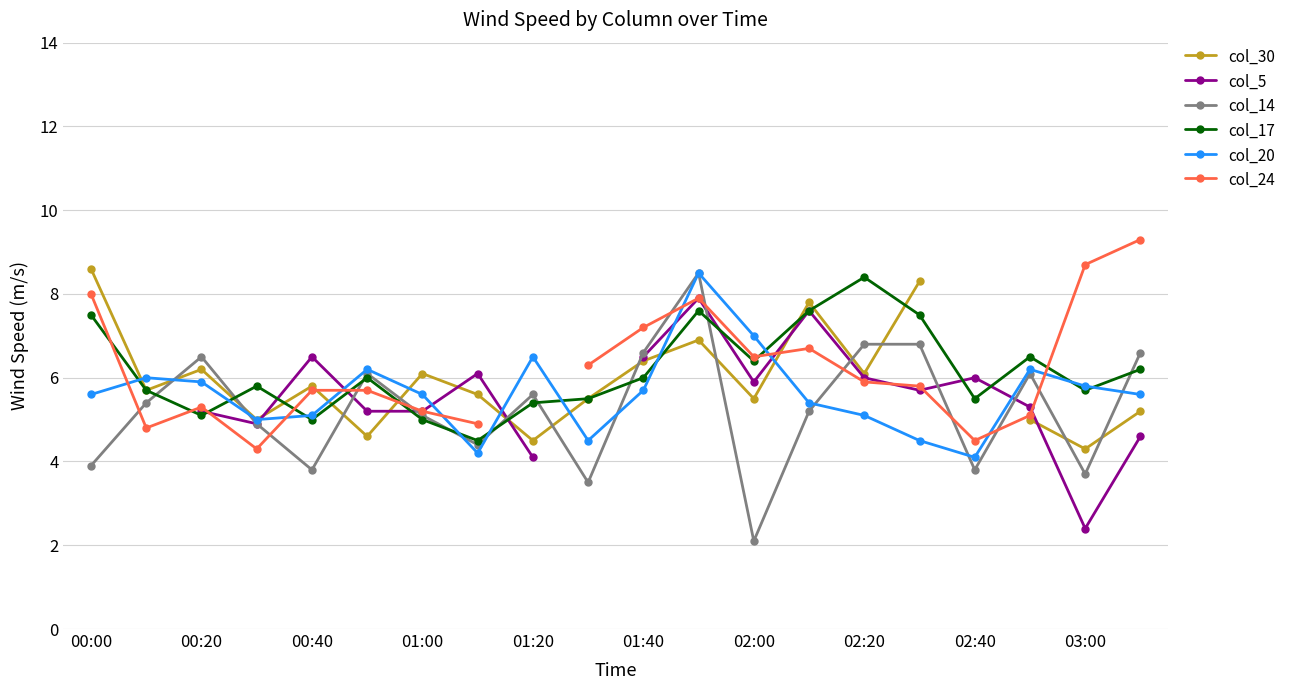

At which label does col_17 reach its peak?

02:20